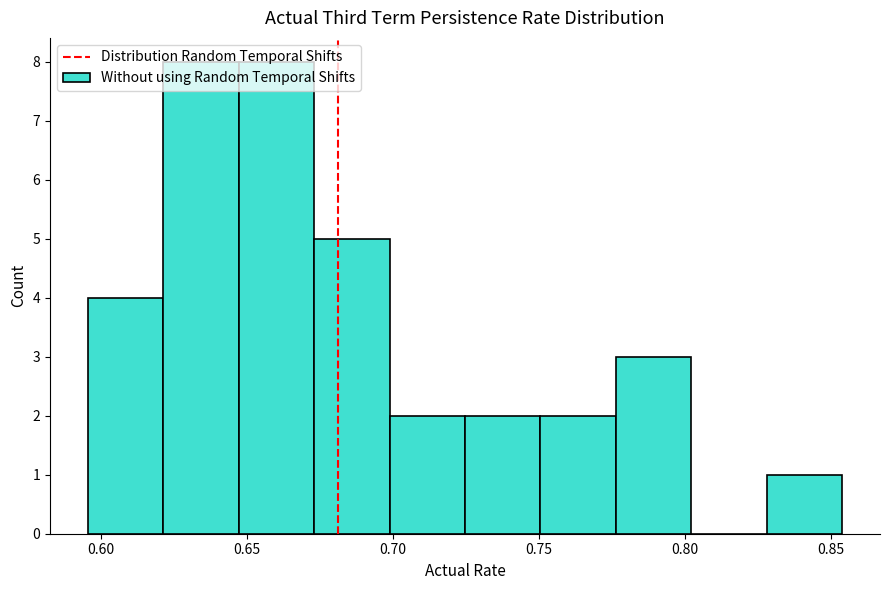

How tall is the bar that spans 0.645 to 0.675 on the x-axis? Neither the bar edges nor the heights are printed on the chart, so give them approximately, as read against the axes.

8